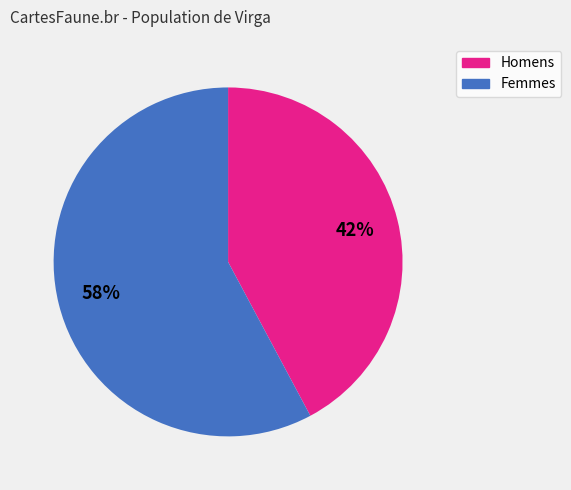

Does any single category account for the majority?

Yes